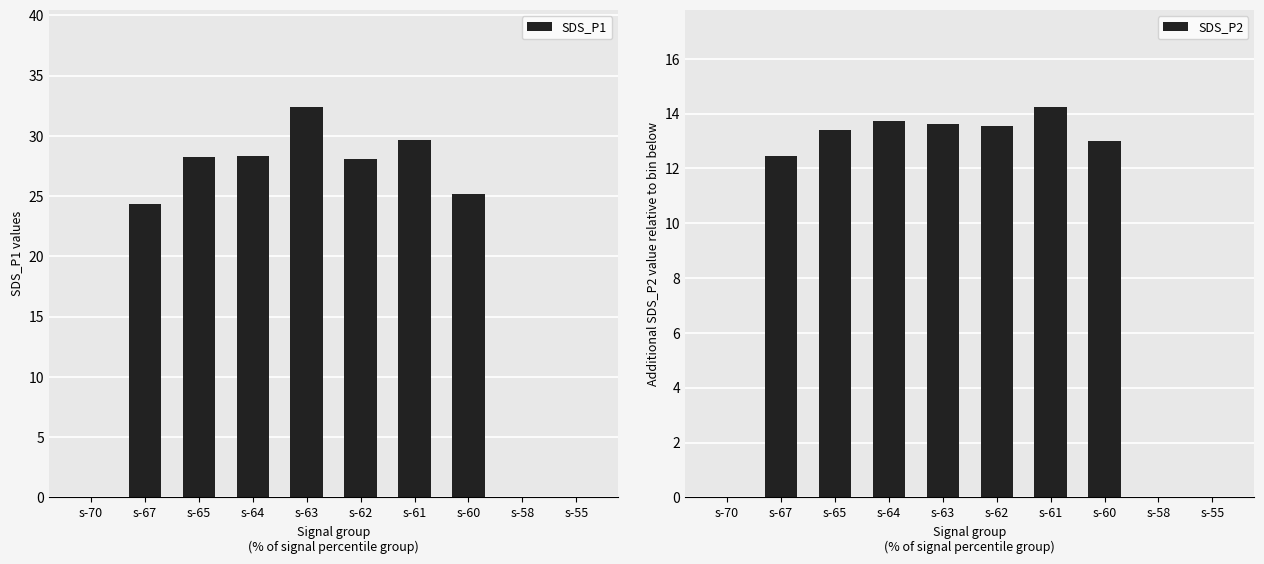

How many data points in SDS_P1 are less than 28?

5